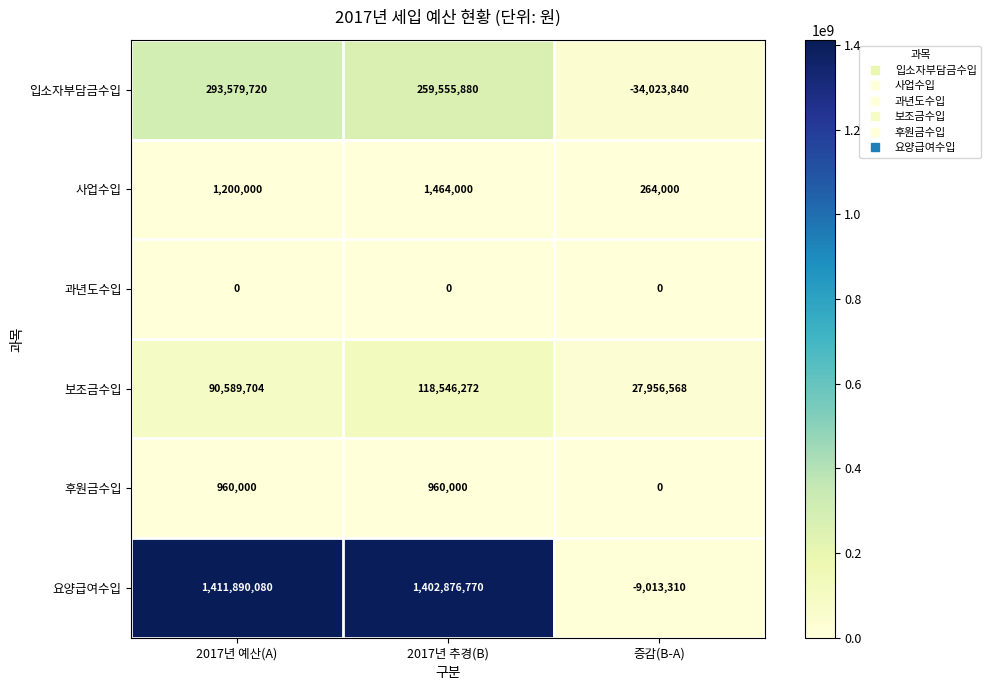

Where is 사업수입 nearest to the value 864000?

2017년 예산(A)